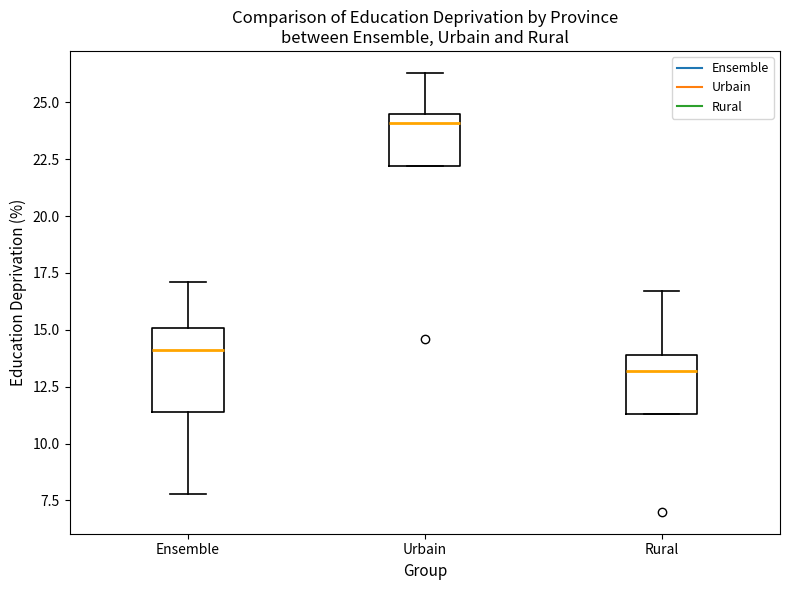

Which box has the highest median line?

Urbain